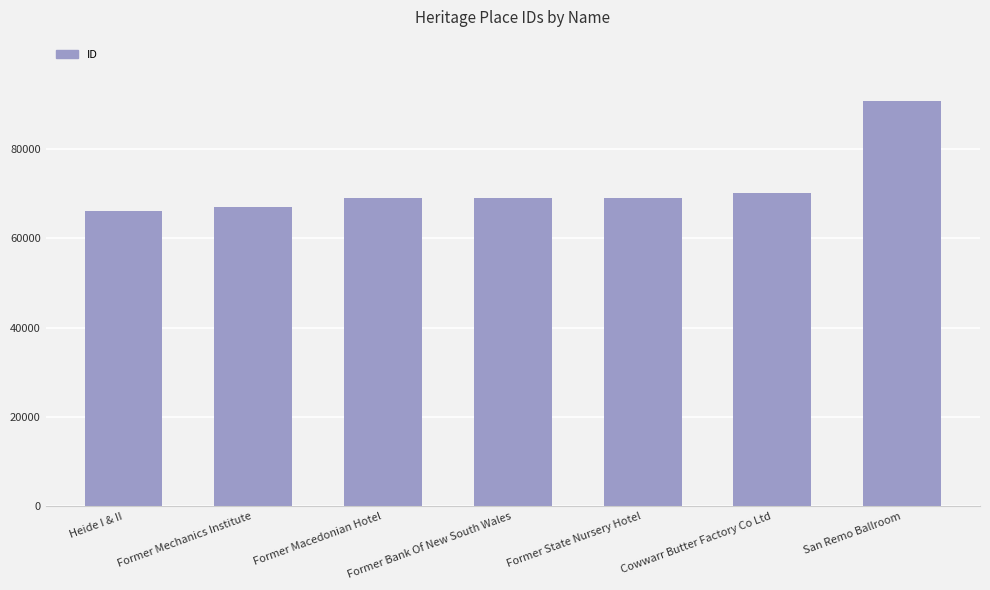

Which label corresponds to the smallest value in the chart?

Heide I & II